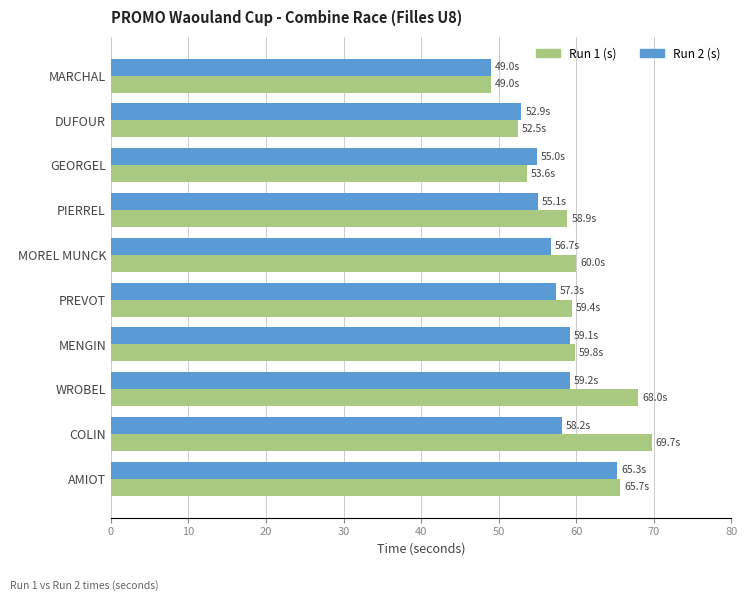

What is the lowest value of the Run 2 (s) series?

49.0